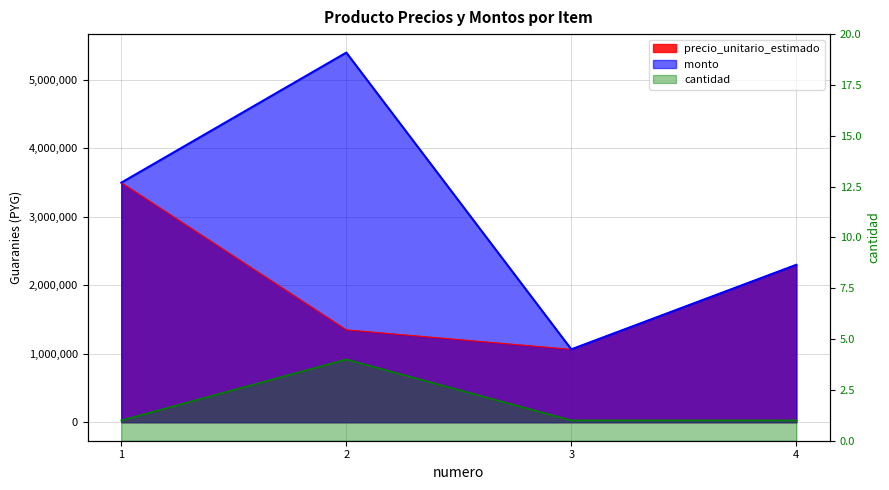

What is the average value of the cantidad series?

2